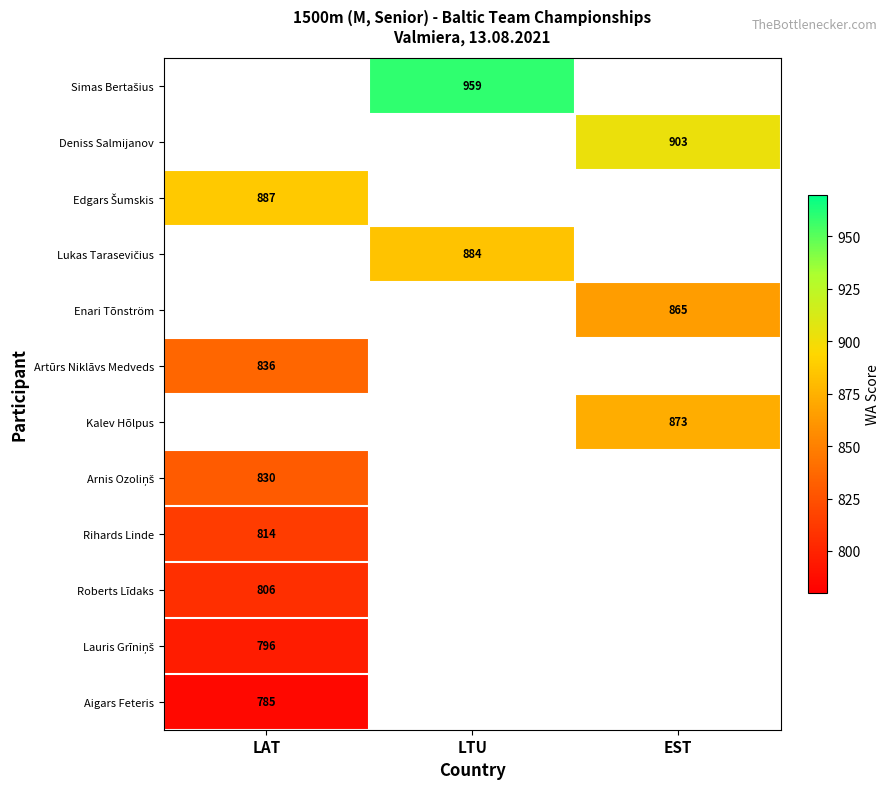

The value of Deniss Salmijanov at EST is 1579. True or false?

False